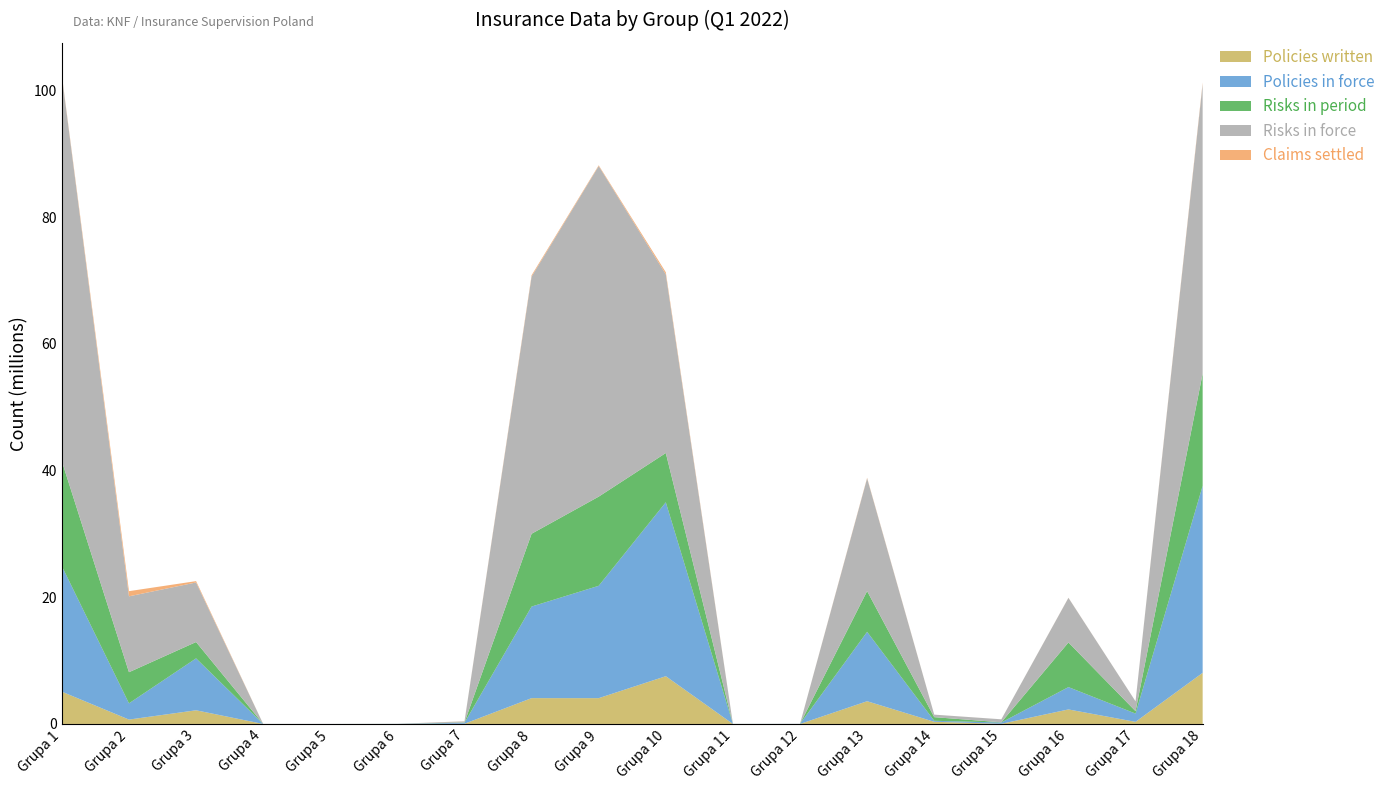

Reading left to right, transcribe all the data shown in this chart.

Policies written: 5093573	692829	2158616	326	593	1409	34704	4076918	4074015	7537607	1525	894	3588781	344355	27406	2292313	332373	8070064
Policies in force: 19806493	2562299	8195163	883	2550	9292	157950	14454958	17731541	27451696	6073	10153	10951510	158044	203452	3525931	1307805	29508113
Risks in period: 16560103	4911800	2576177	1107	642	2271	45165	11488643	14071466	7773070	1766	1086	6430769	572479	28870	7042007	381706	17729490
Risks in force: 60823391	11976740	9403691	7179	2748	11095	169725	40589573	52175478	28208977	7118	11191	17793068	395274	475360	7044993	1549602	45688229
Claims settled: 98909	815917	210253	422	350	202	17890	204872	114564	318066	19	49	86676	3543	548	16961	1006	211367